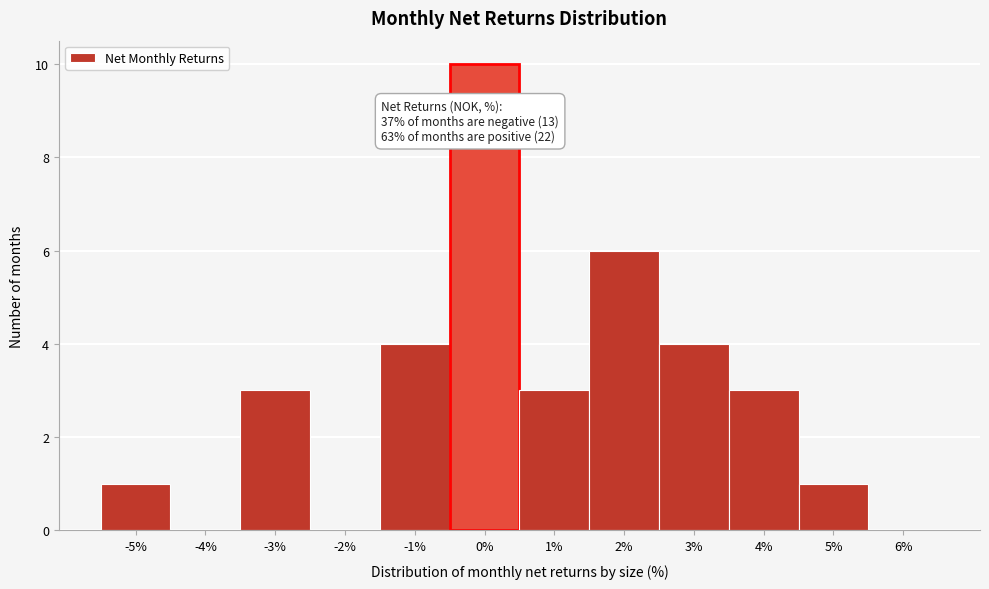

Over which range of the x-axis is the bar tallest?

-0.5 to 0.5